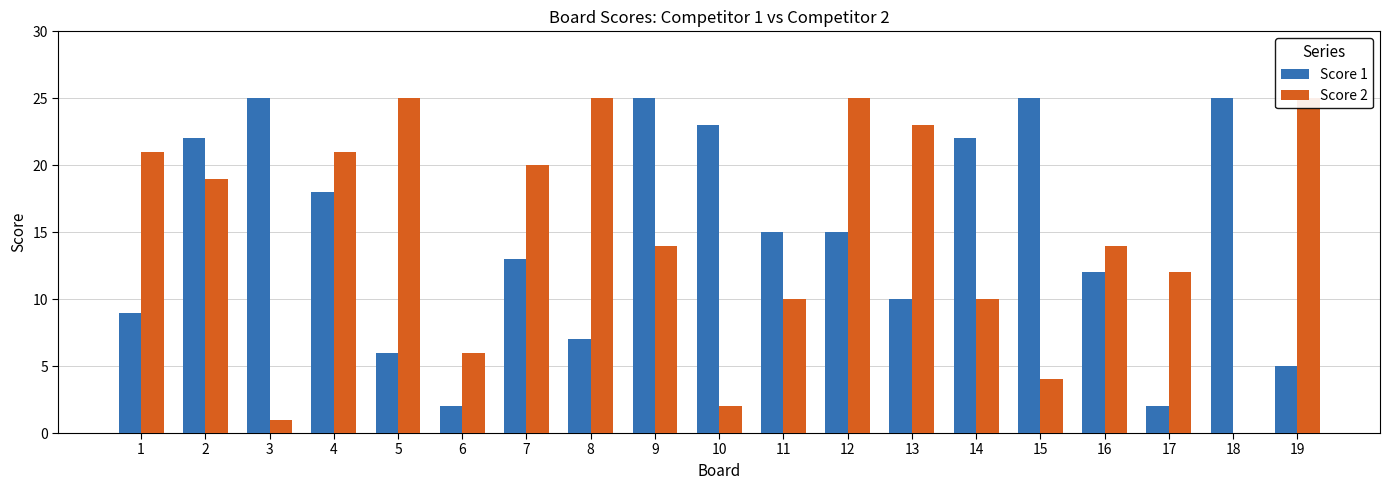

True or false: Score 2 has a value of 25 at 16.

False